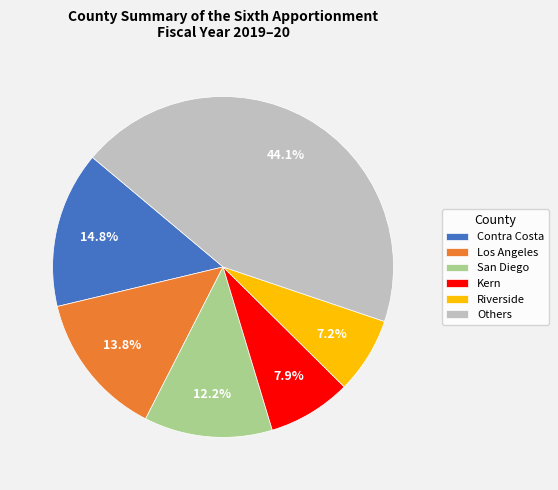

How many segments does this pie chart have?

6